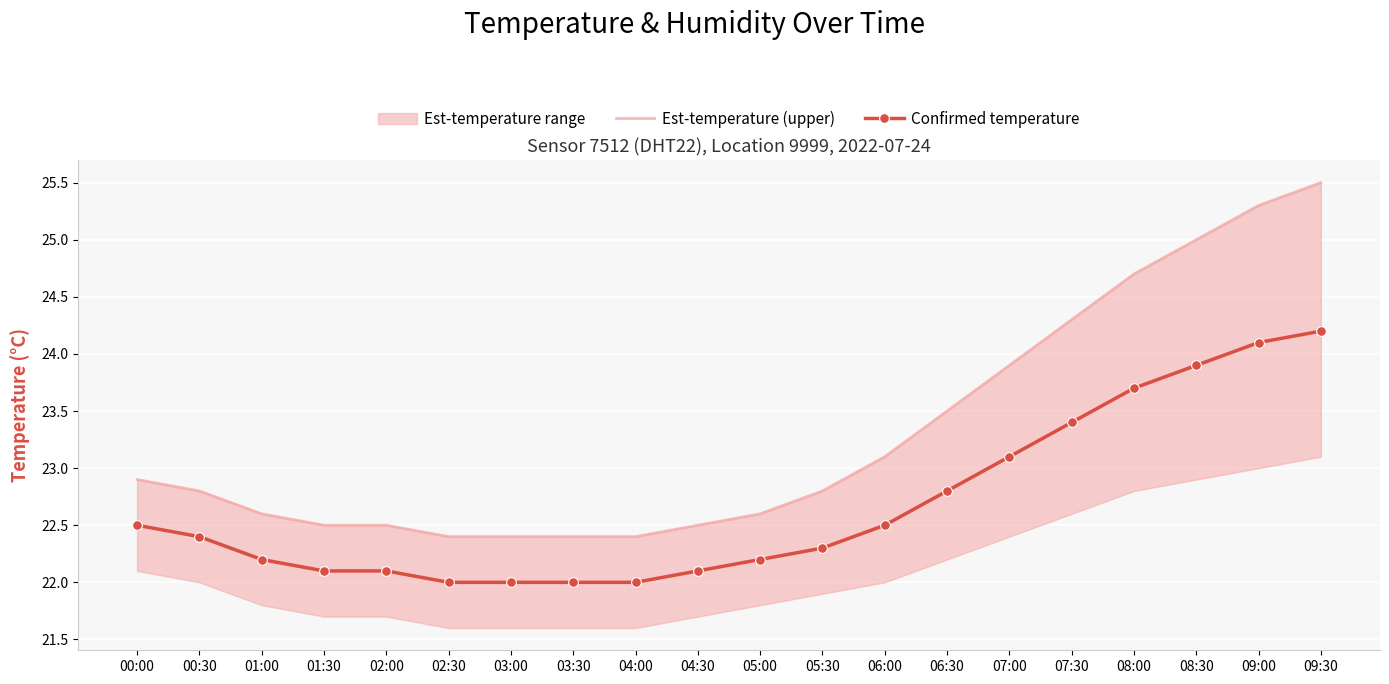

What is the minimum value for Confirmed temperature?

22.0